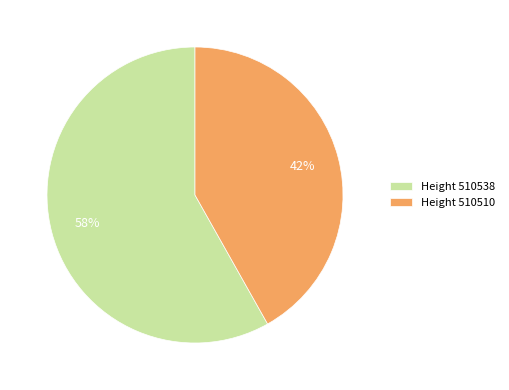

To the nearest percent, what is the combined percentage of Height 510510 and Height 510538?

100%